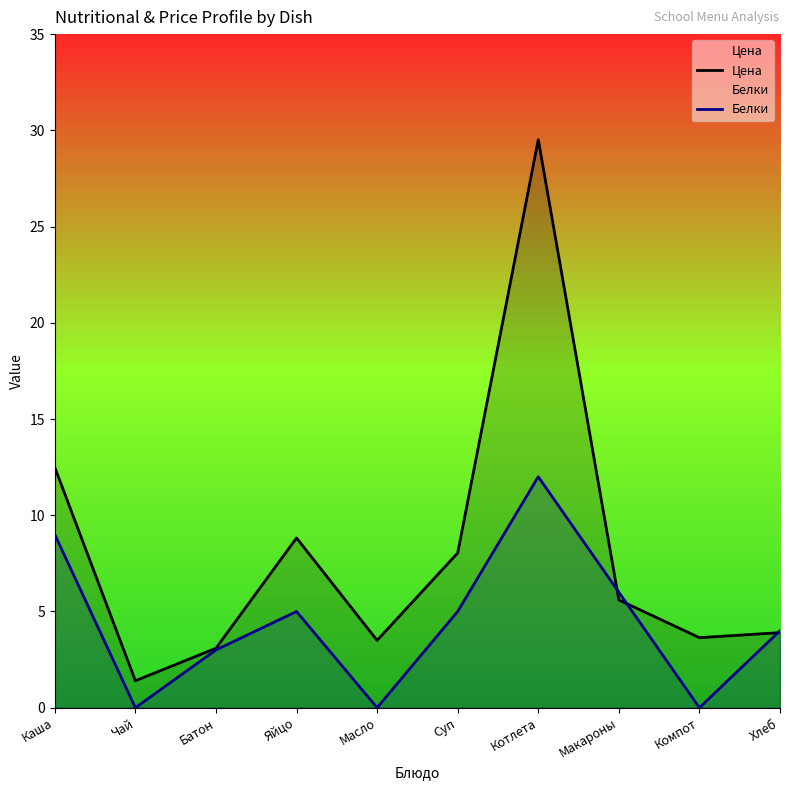

Rank the series at Чай from lowest to highest value.

Белки, Цена